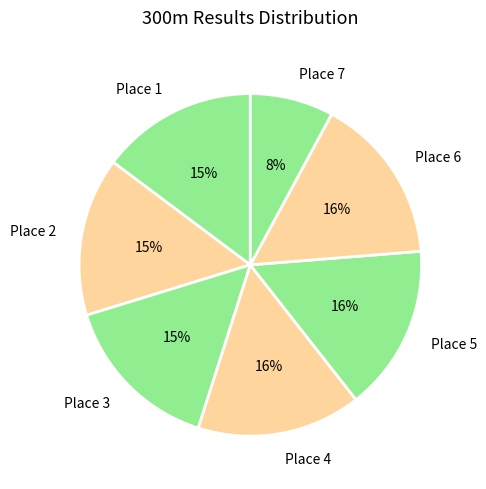

True or false: Place 7 accounts for 8% of the total.

True